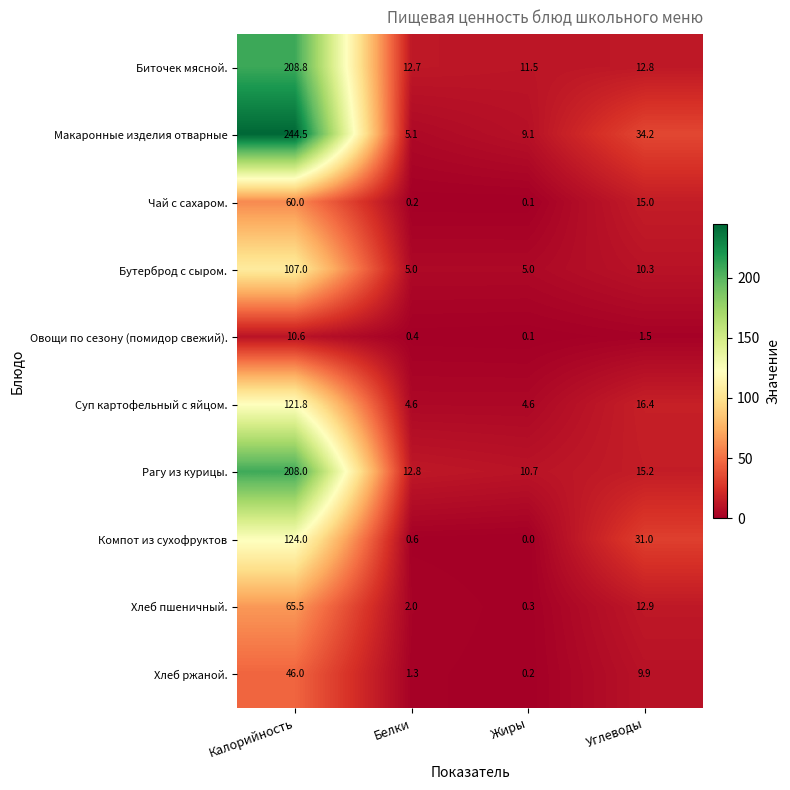

Count the number of data series in this chart.

10